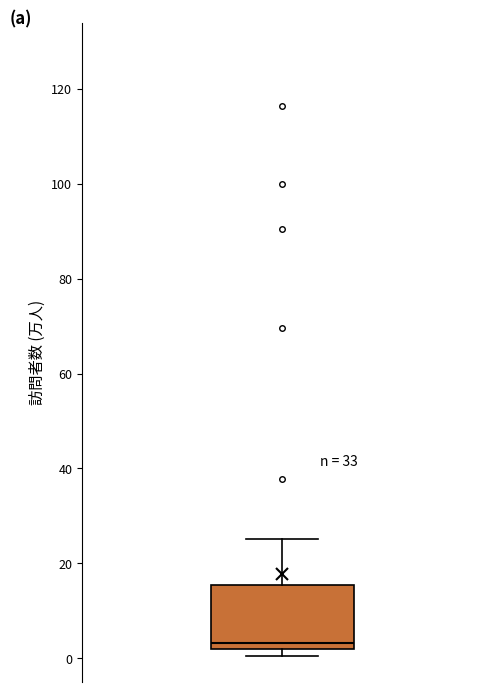

Transcribe this box plot: give where the median line is, the range the box spans, and where the two whiskers end, as read against the y-axis. The values are not printed on the chart, so give them approximately, as read against the axis.

median 4, box 2 to 16, whiskers 0 to 26